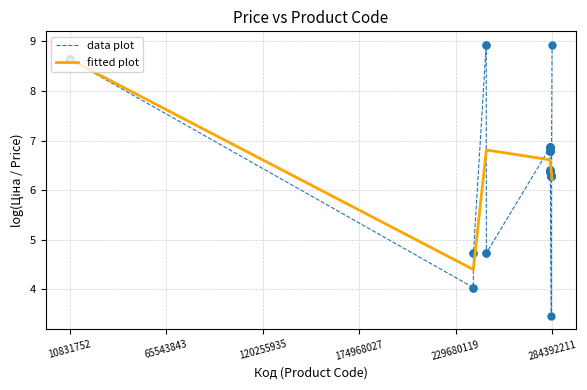

Which series has the largest range (max minus min)?

data plot